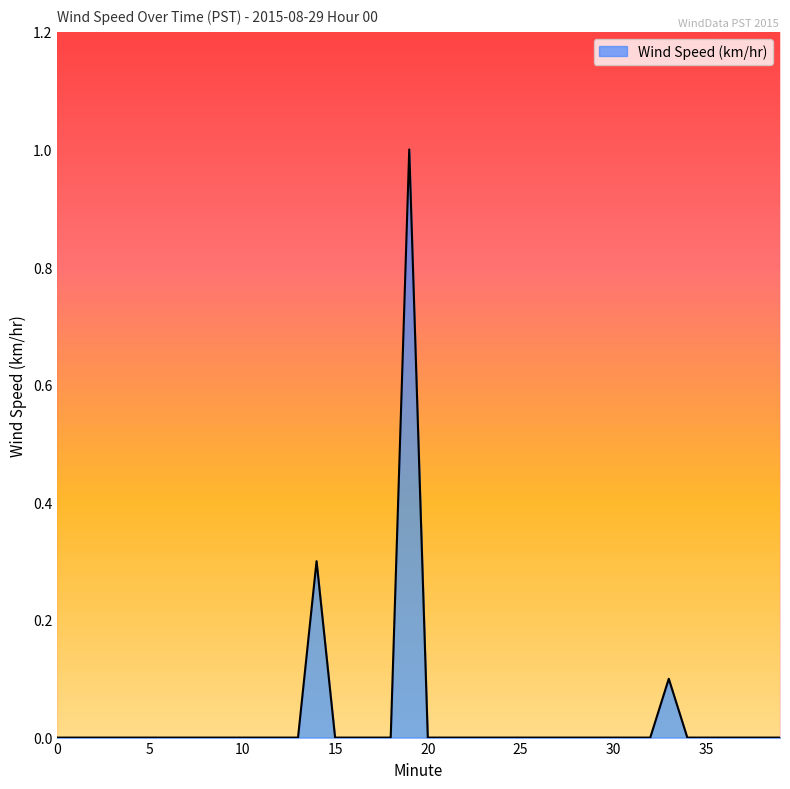

Rank the categories by value from highest to lowest.

19, 14, 33, 0, 1, 2, 3, 4, 5, 6, 7, 8, 9, 10, 11, 12, 13, 15, 16, 17, 18, 20, 21, 22, 23, 24, 25, 26, 27, 28, 29, 30, 31, 32, 34, 35, 36, 37, 38, 39